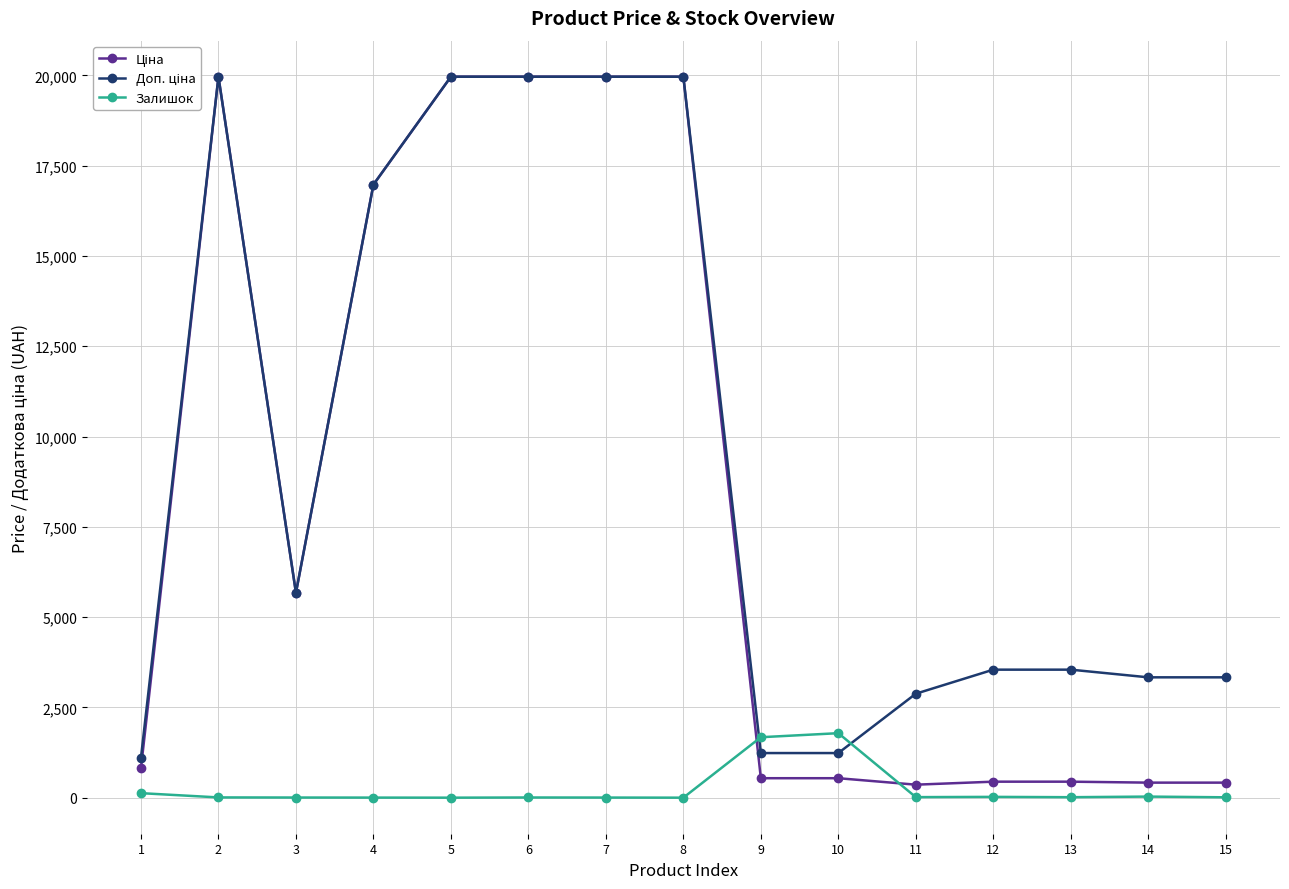

What is the difference between the highest and lowest values at 5?

19964.2